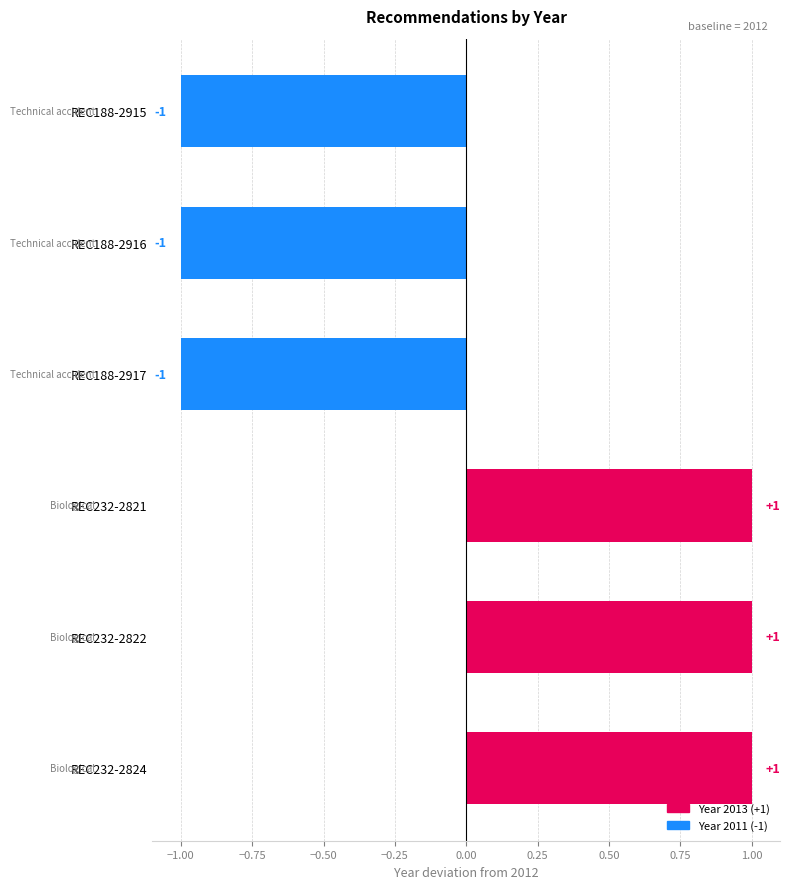

Count the values in the range -1 to 1.

6